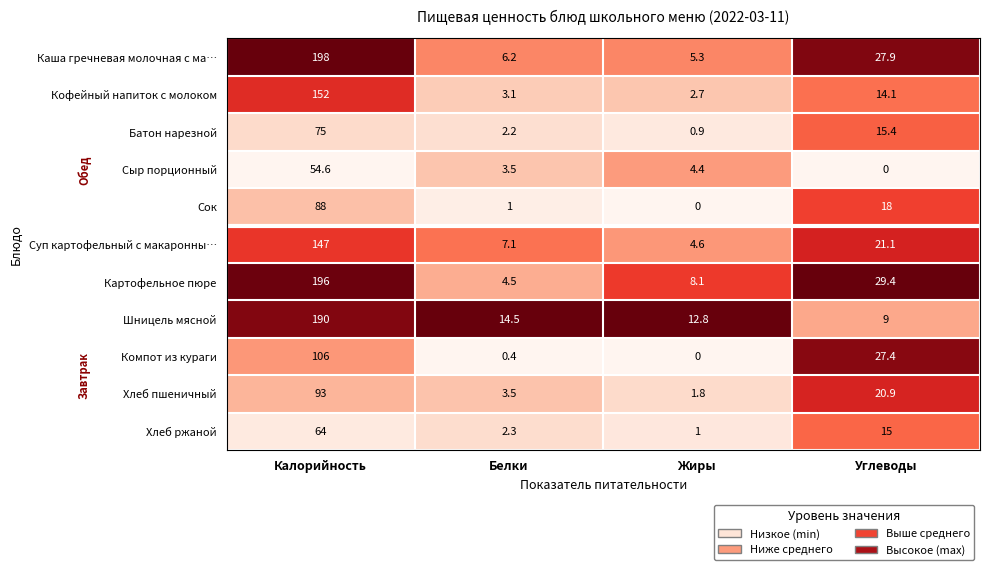

Which label corresponds to the largest value in the chart?

Калорийность